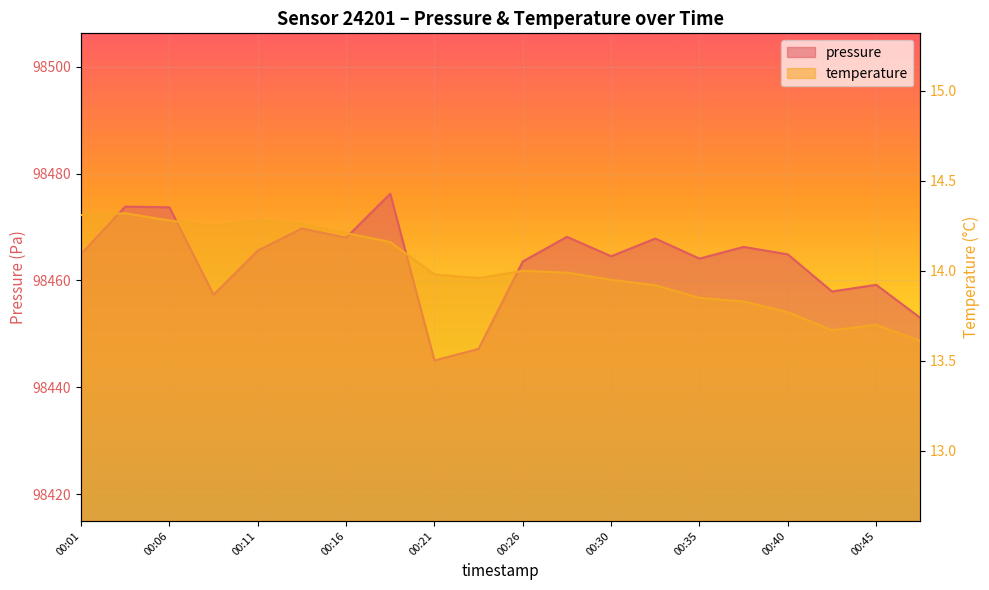

Reading left to right, transcribe all the data shown in this chart.

pressure: 98464.9	98473.8	98473.7	98457.3	98465.6	98469.7	98468.0	98476.2	98445.0	98447.2	98463.6	98468.2	98464.5	98467.8	98464.1	98466.3	98464.9	98457.9	98459.2	98453.0
temperature: 14.3	14.3	14.3	14.2	14.3	14.3	14.2	14.2	14.0	14.0	14.0	14.0	13.9	13.9	13.8	13.8	13.8	13.7	13.7	13.6